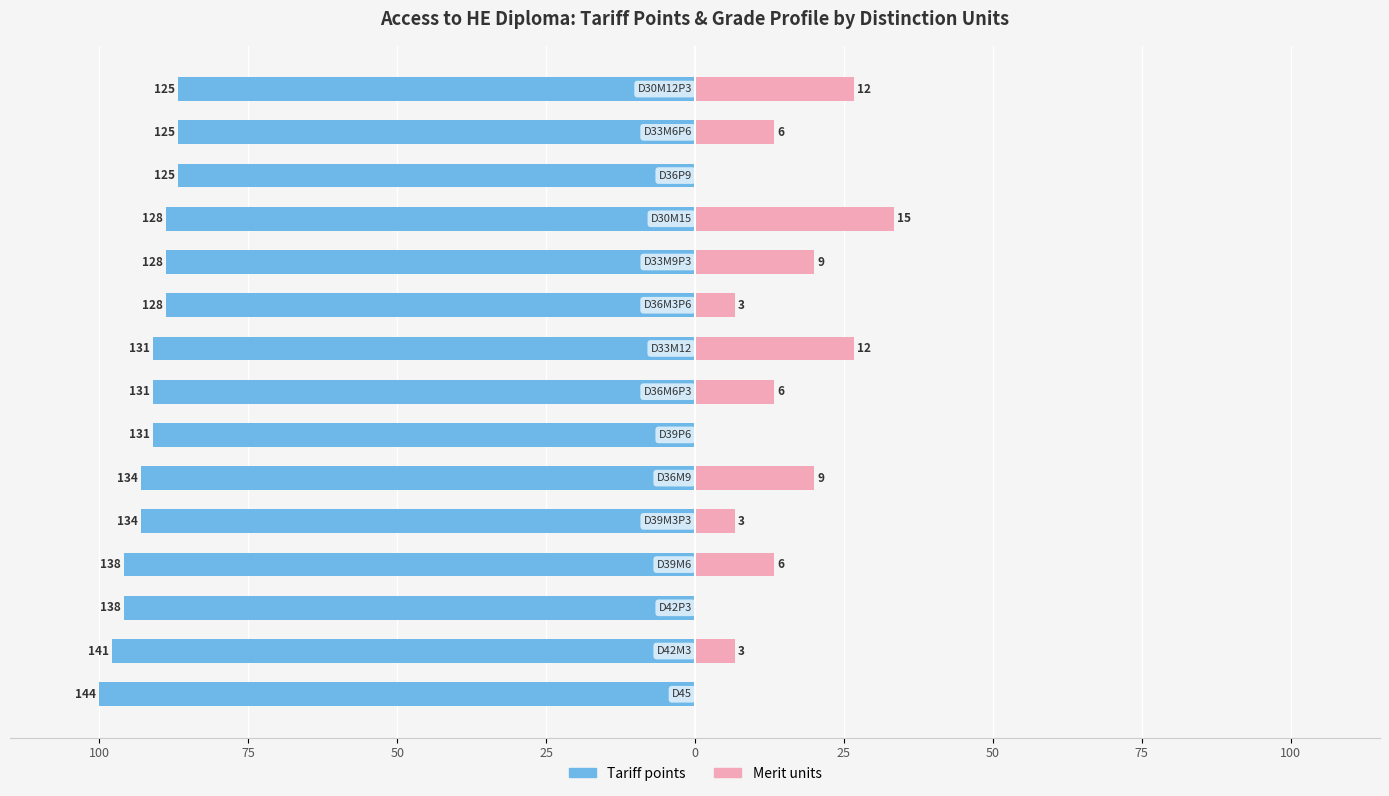

How many positive values does the Merit units series have?

11